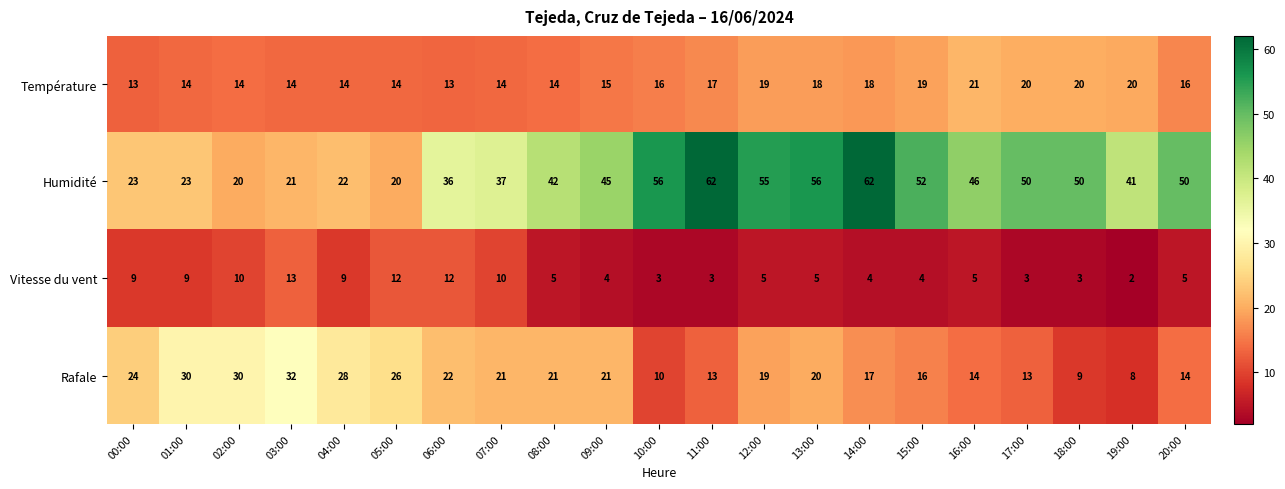

What is the average value of the Humidité series?

41